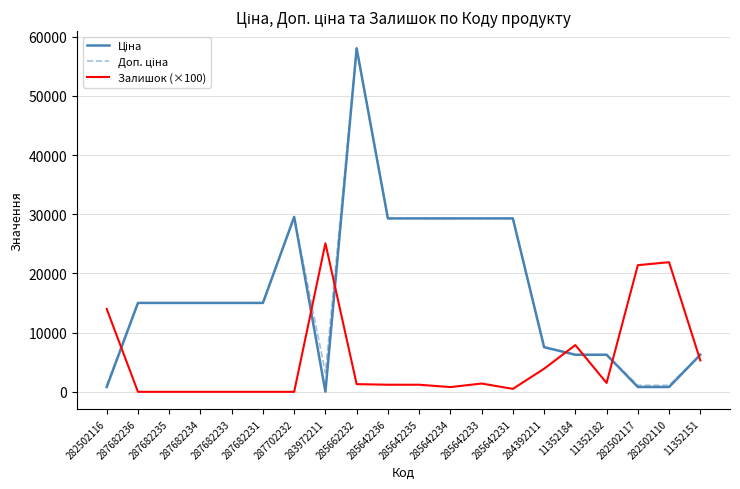

What is the difference between the highest and lowest values at 282502110?

21087.0